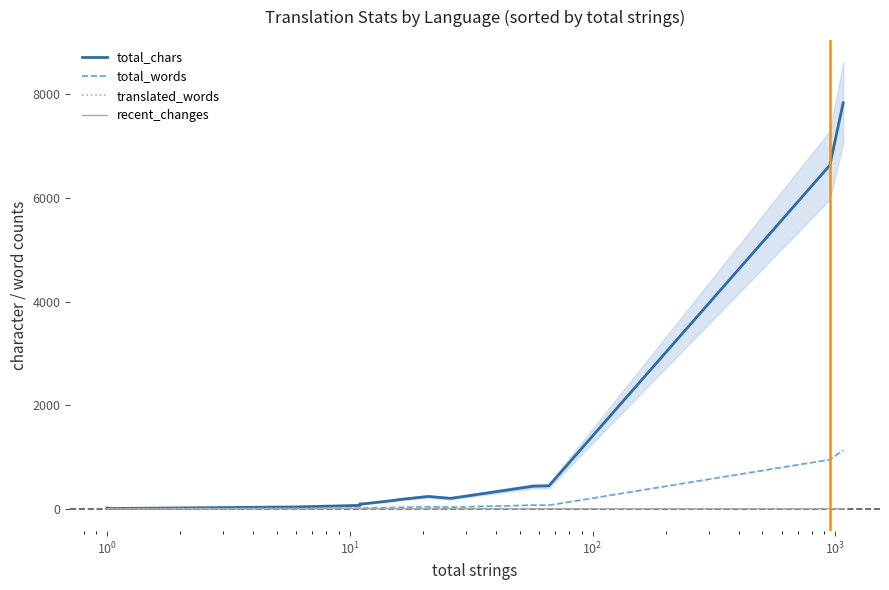

In translated_words, how many points are lower than both neighbors (excluding endpoints)?

3